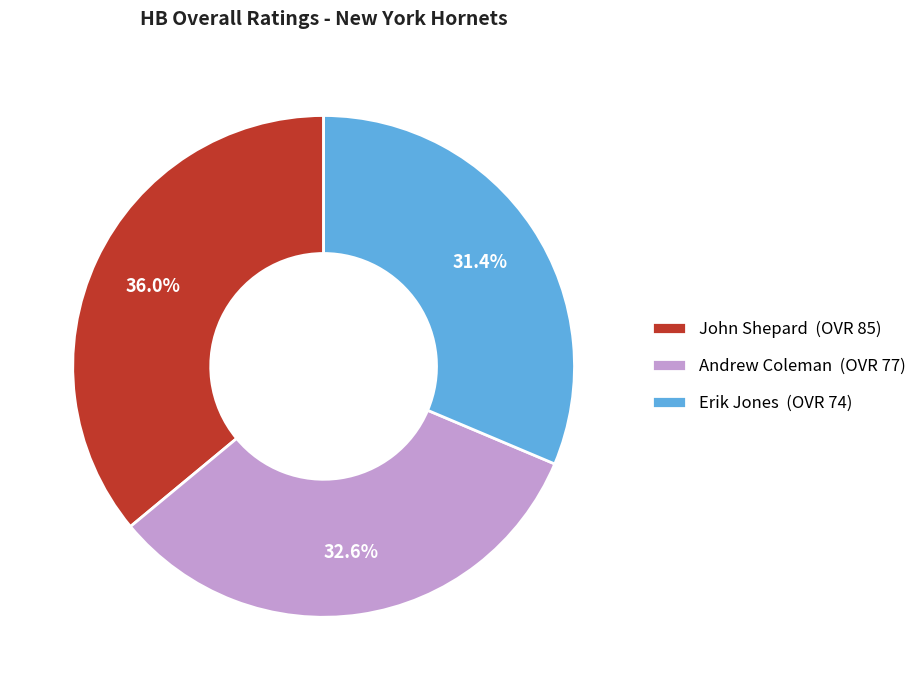

How much of the chart is everything except John Shepard?

64.0%